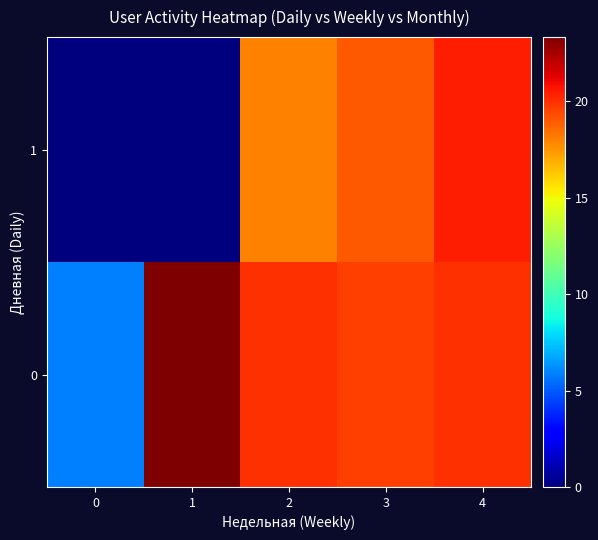

At which category is the sum across all series the highest?

4